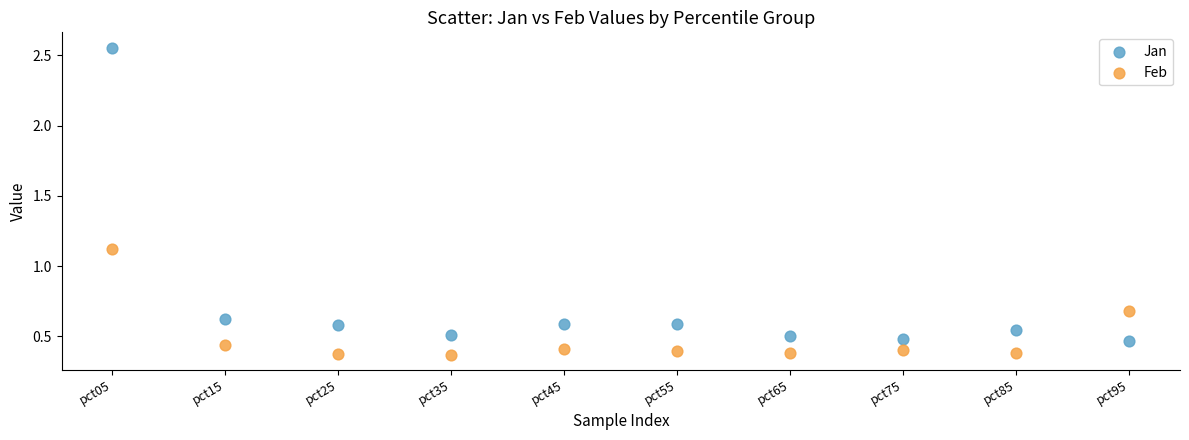

Which series has the widest spread of Y values?

Jan